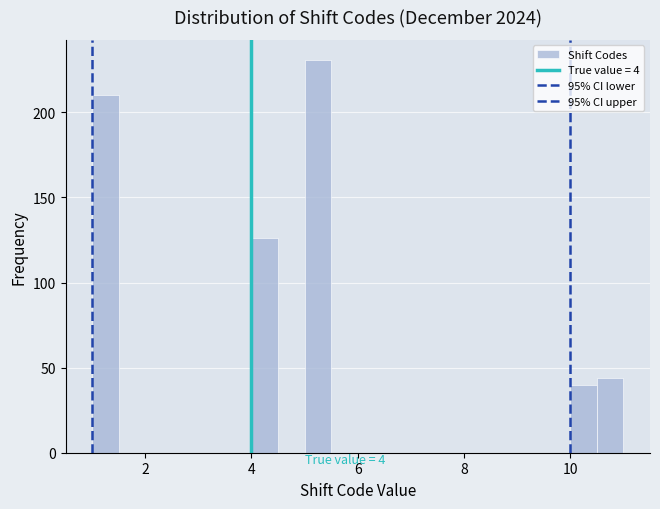

Read against the x-axis, roughly where is the centre of the tallest bar?

5.2